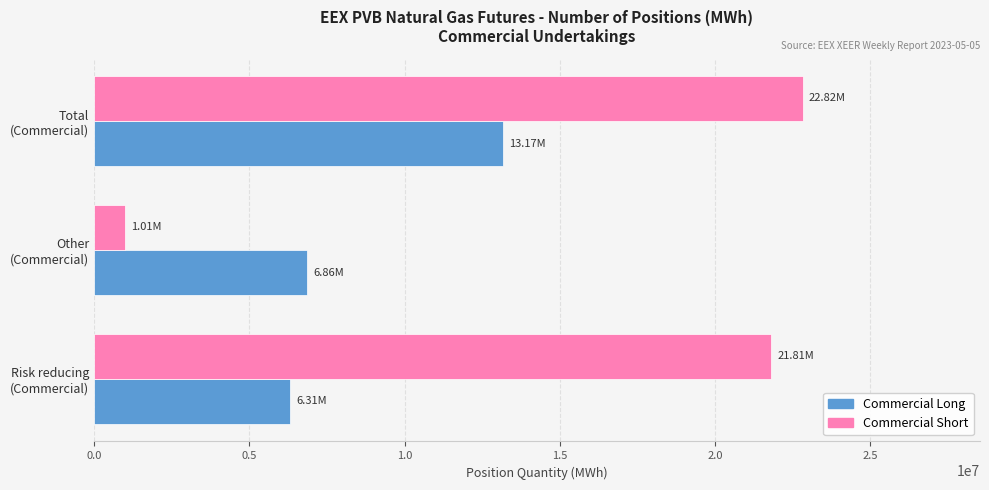

List the series in order of their overall mean, lowest first.

Commercial Long, Commercial Short